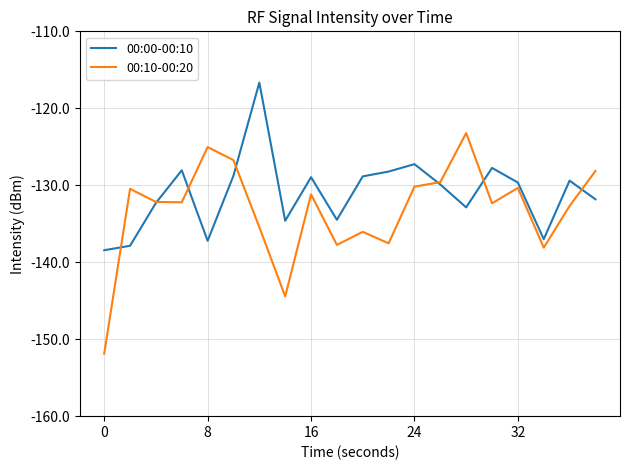

List the series in order of their overall mean, highest first.

00:00-00:10, 00:10-00:20